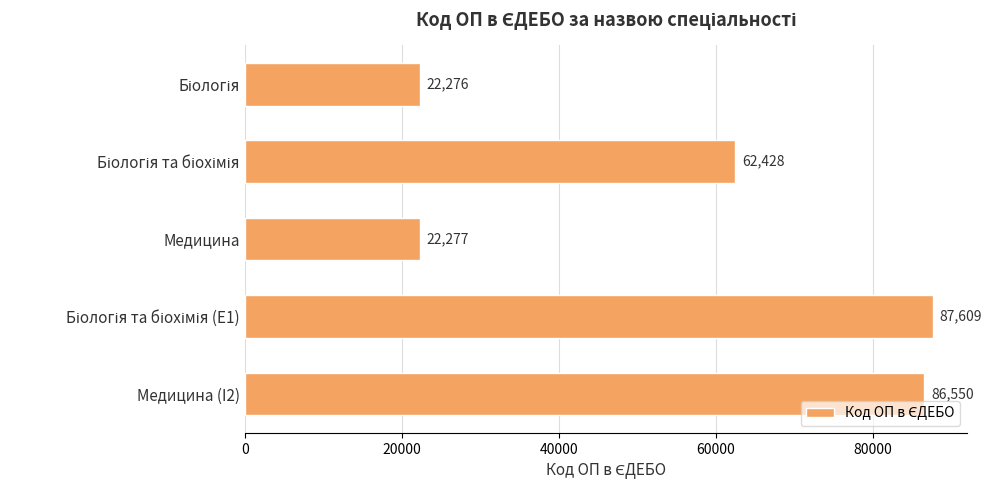

What is the label of the 1st bar from the bottom?

Медицина (I2)